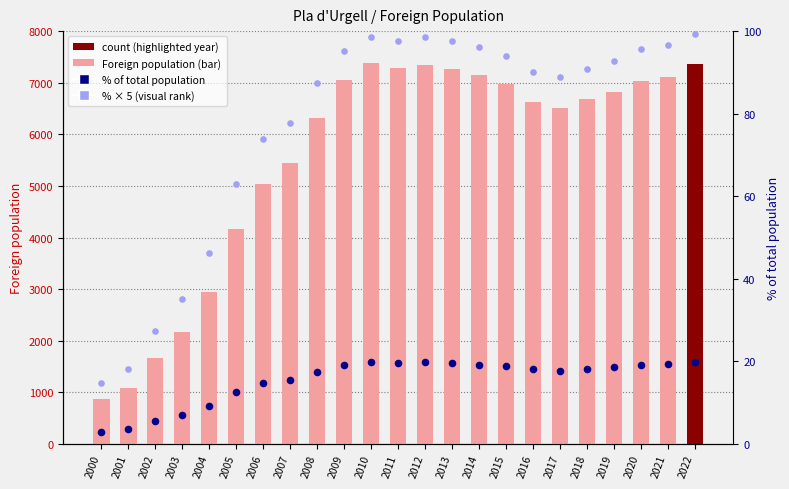

Which series has the widest spread of Y values?

Foreign population